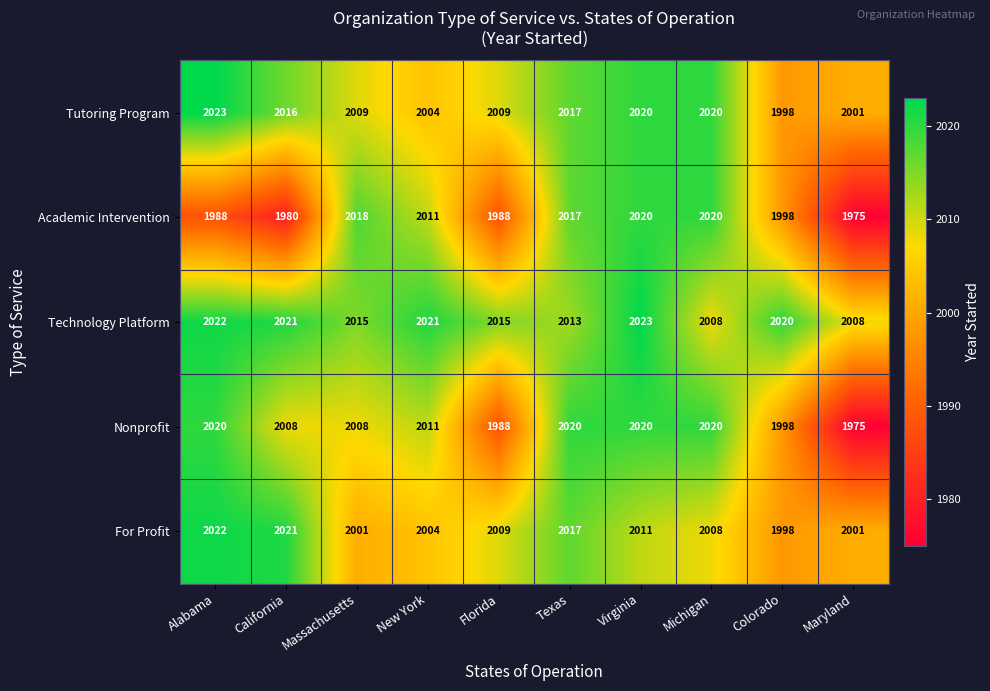

Between California and Florida, which series saw the biggest shift?

Nonprofit